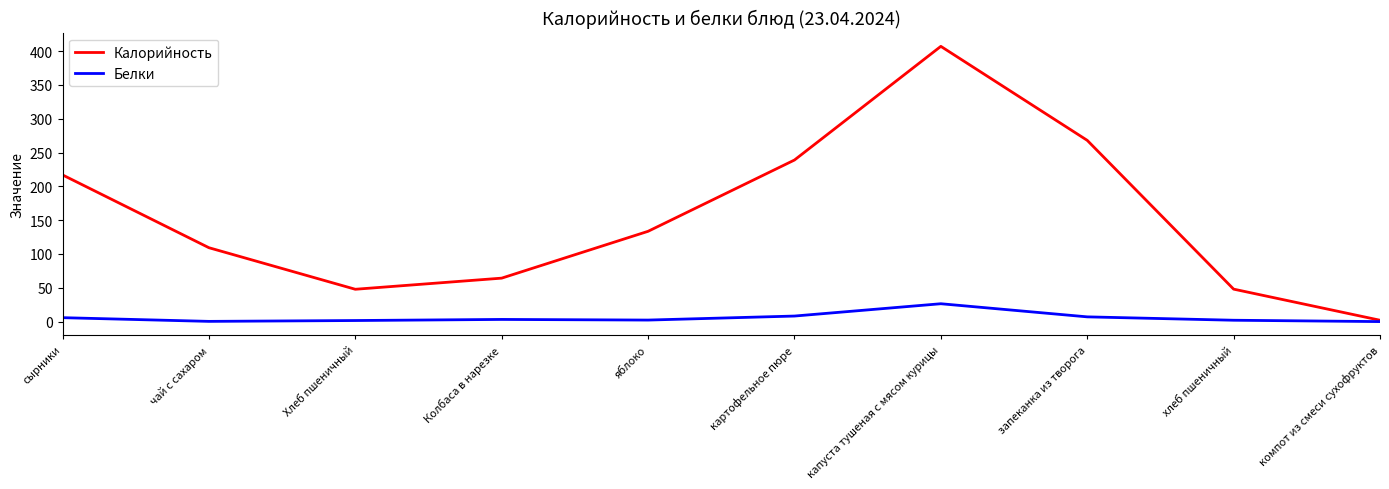

Which series changed the most between запеканка из творога and хлеб пшеничный?

Калорийность